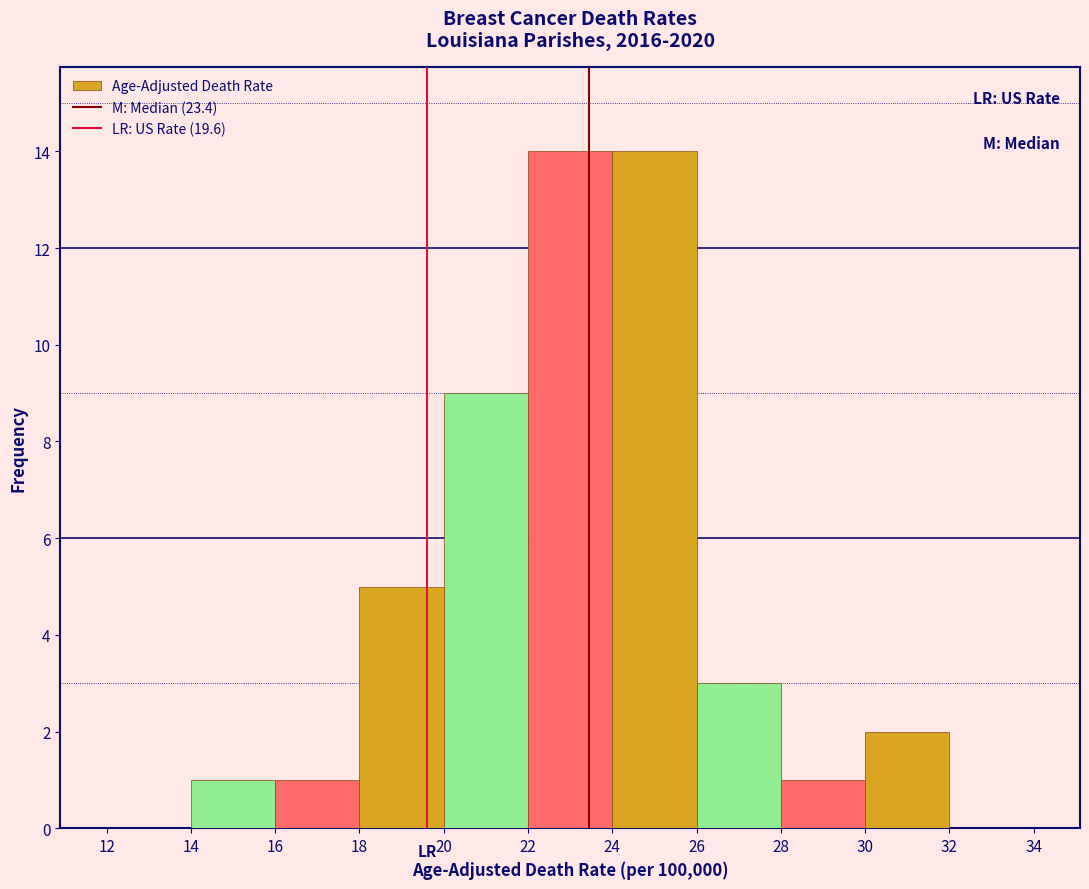

What is the height of the bar covering 22 to 24 on the x-axis? The values are not printed on the chart, so give them approximately, as read against the axis.

14